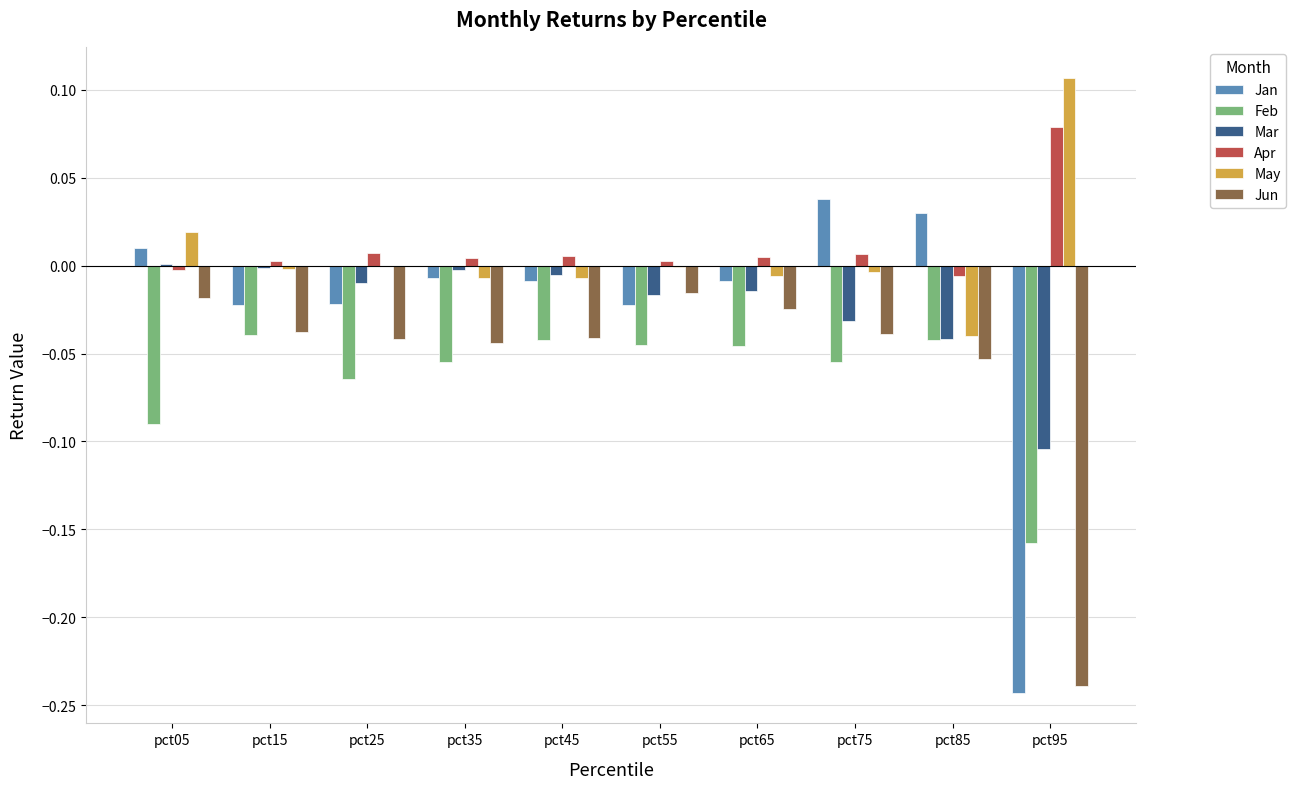

Which label corresponds to the largest value in the chart?

pct95